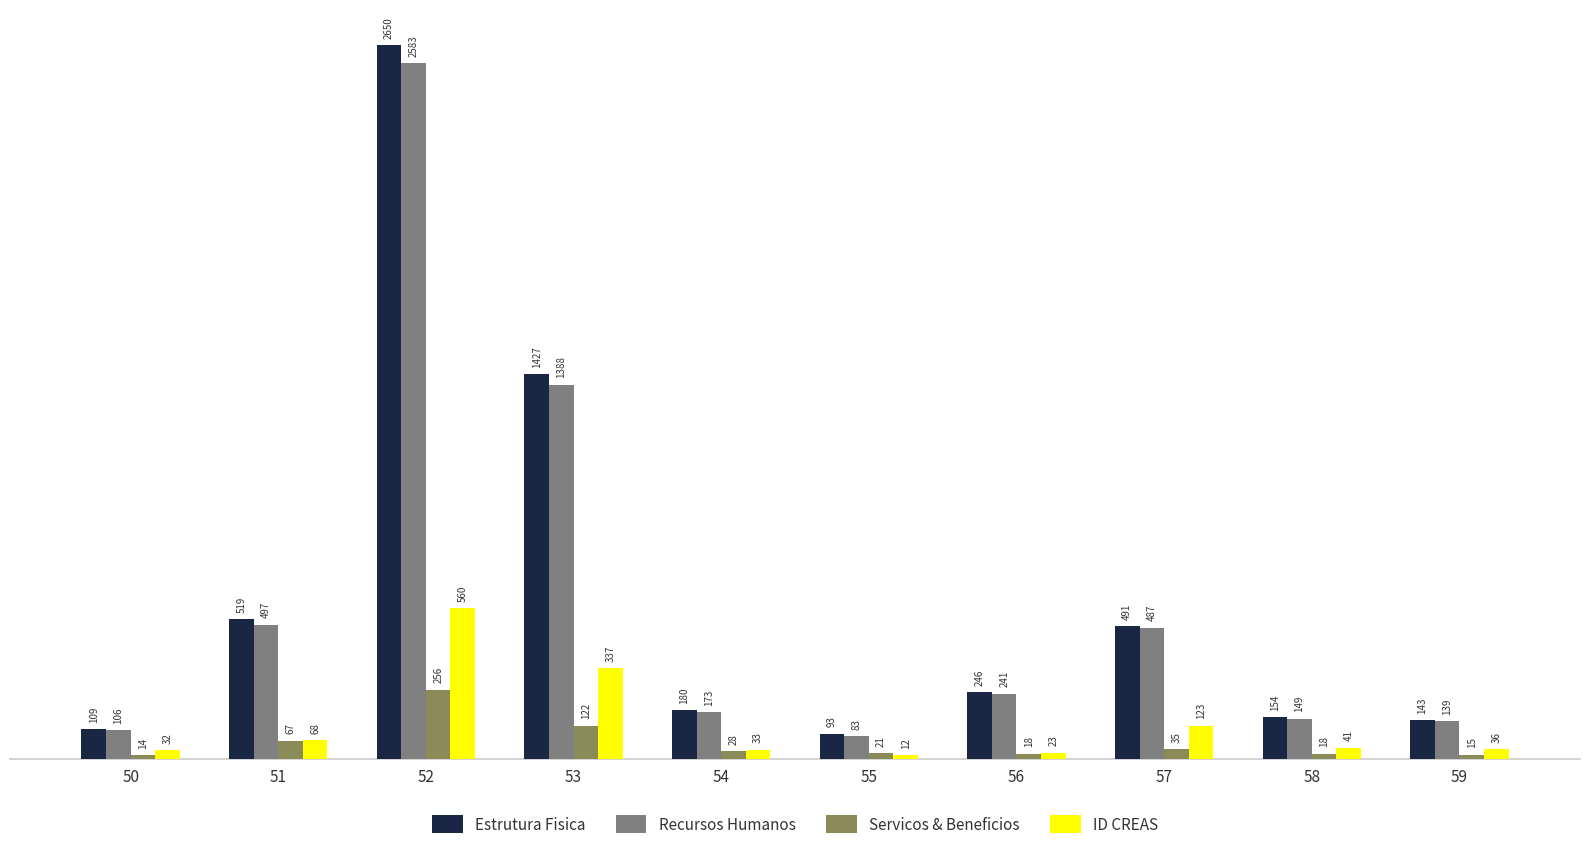

List the series in order of their peak value, lowest first.

Servicos & Beneficios, ID CREAS, Recursos Humanos, Estrutura Fisica